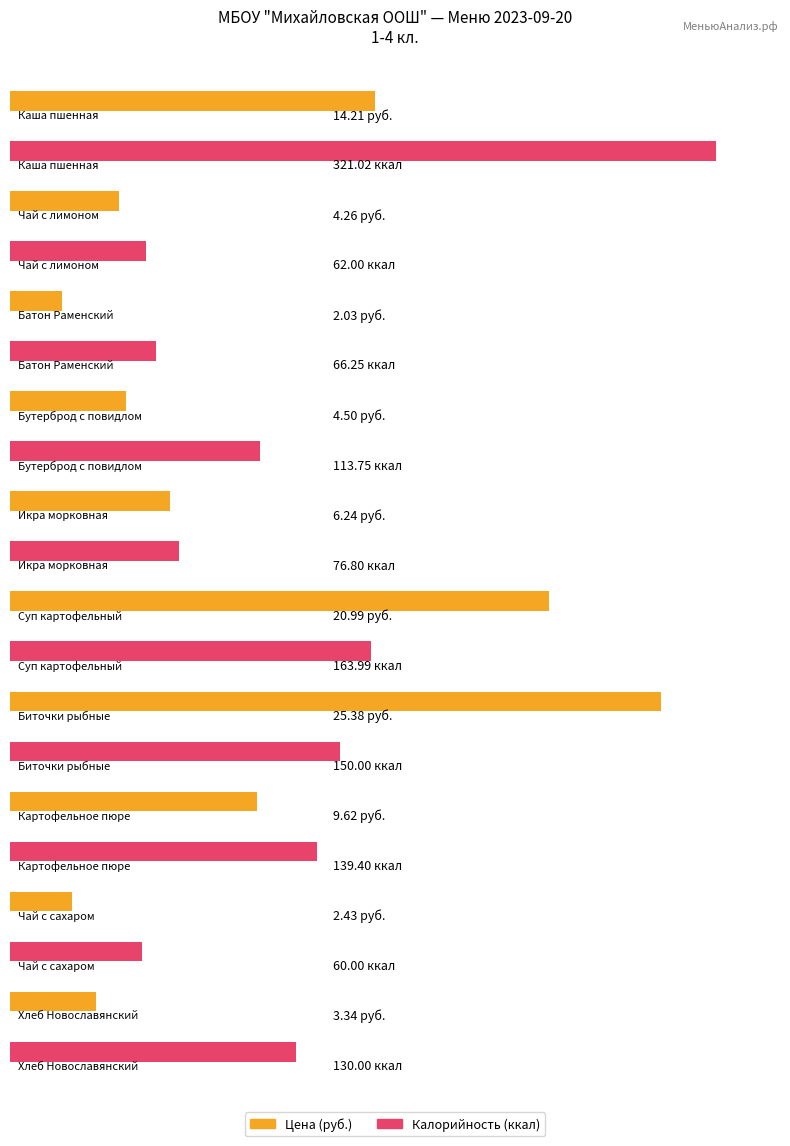

Between Бутерброд с повидлом and Картофельное пюре, which series saw the biggest shift?

Калорийность